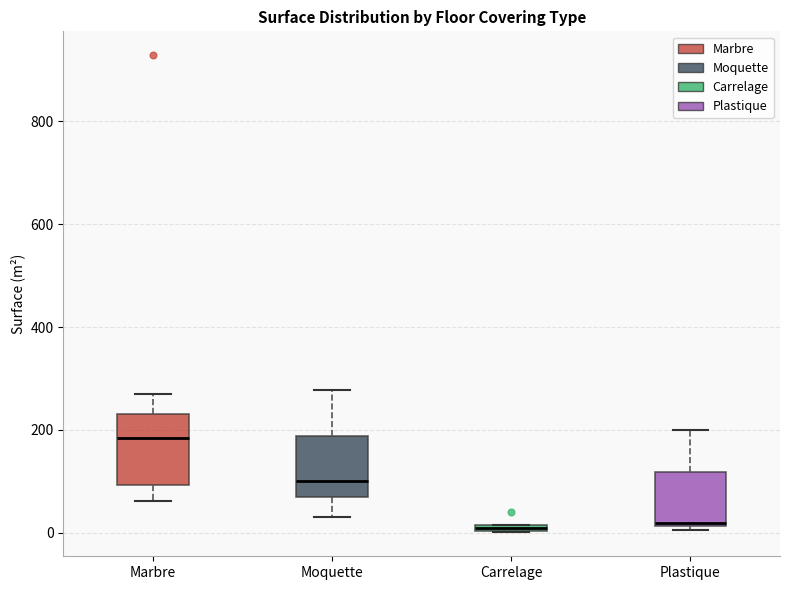

Which box is the tallest, from its lower edge to its upper edge?

Marbre